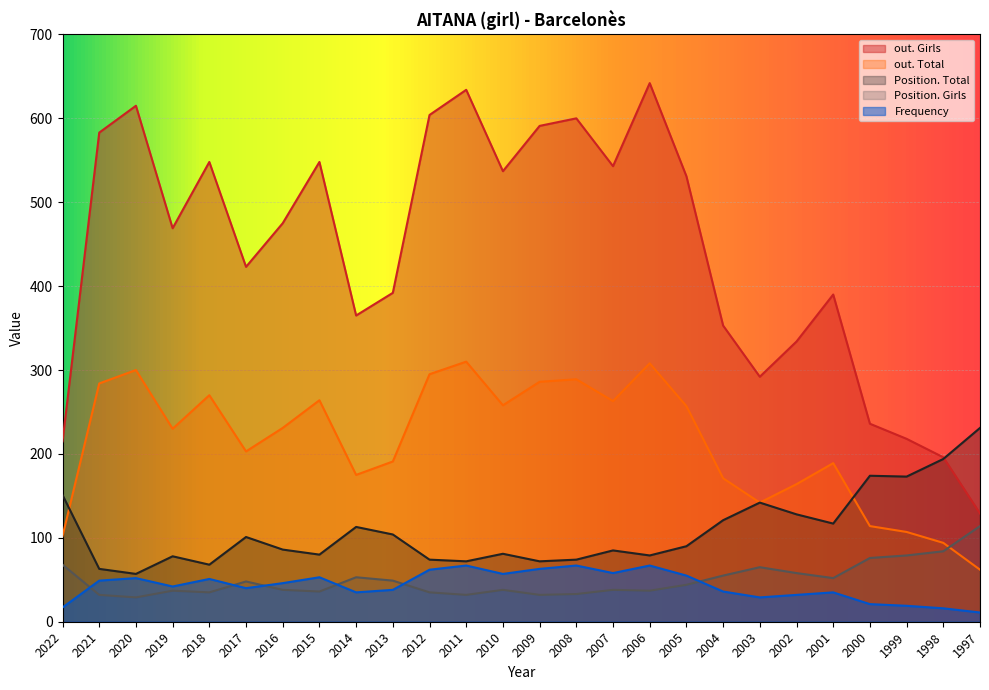

Which series has the largest total across all categories?

out. Girls